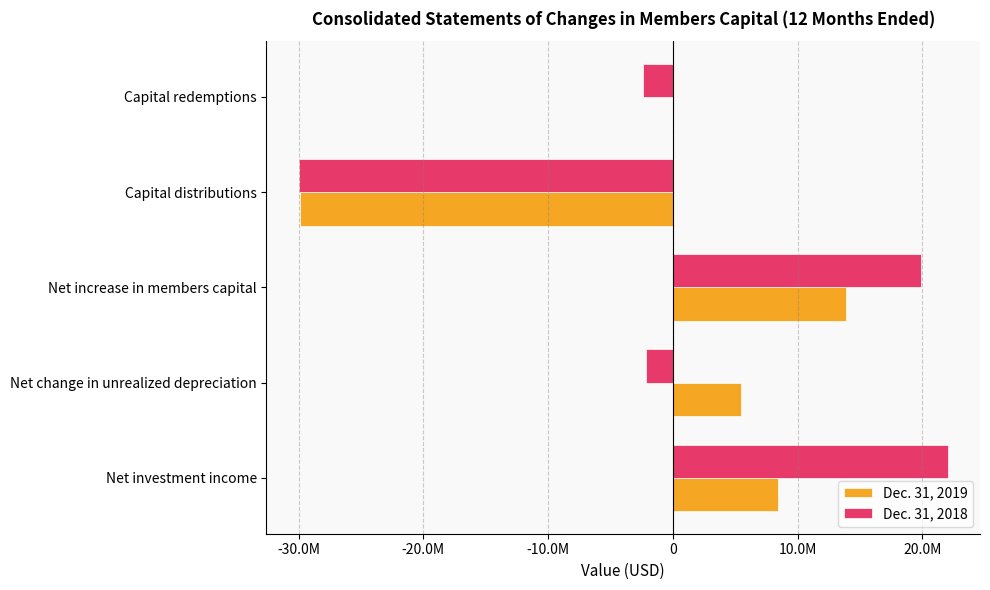

What are all the series names shown in the legend?

Dec. 31, 2019, Dec. 31, 2018